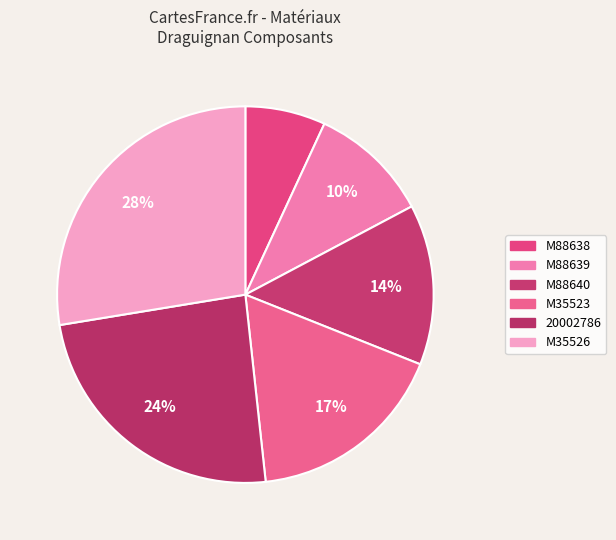

To the nearest percent, what is the average slice percentage?

17%